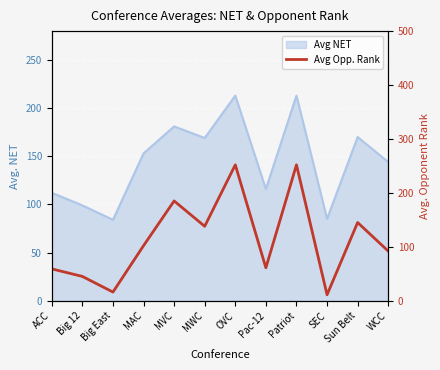

What is the label of the 7th point from the right?

MWC